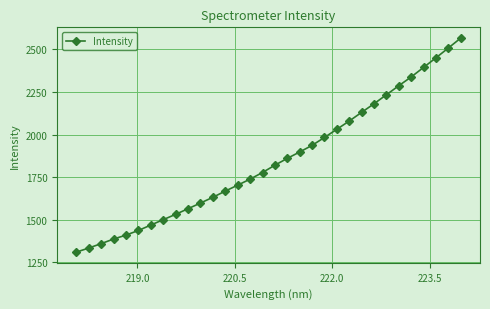

What is the greatest value displayed?

2565.9